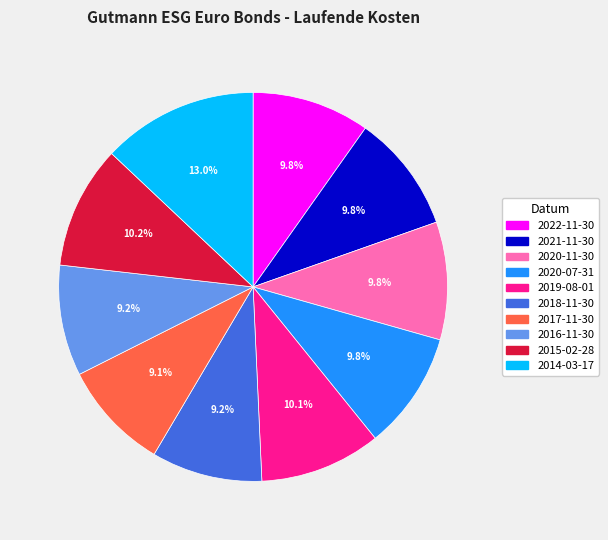

True or false: 2018-11-30 accounts for 9% of the total.

True